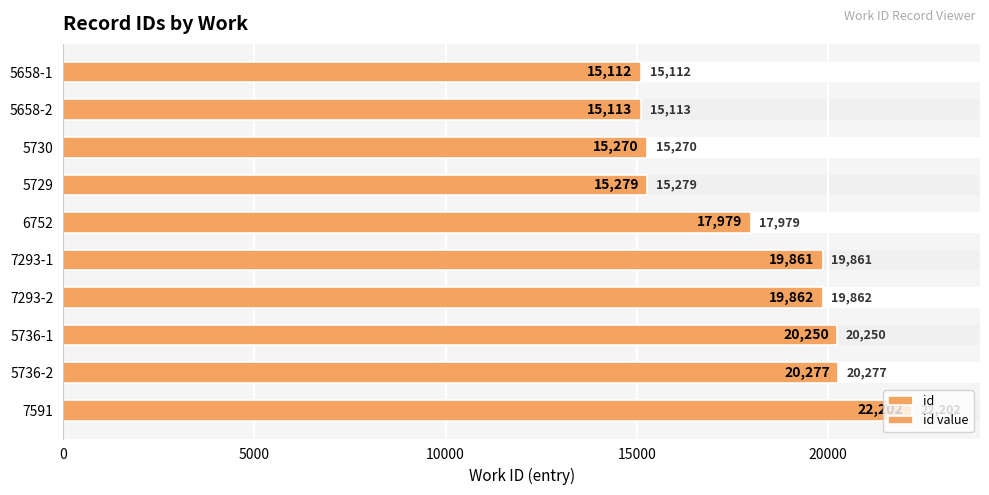

What is the difference between the maximum and second lowest values in the id series?

7089